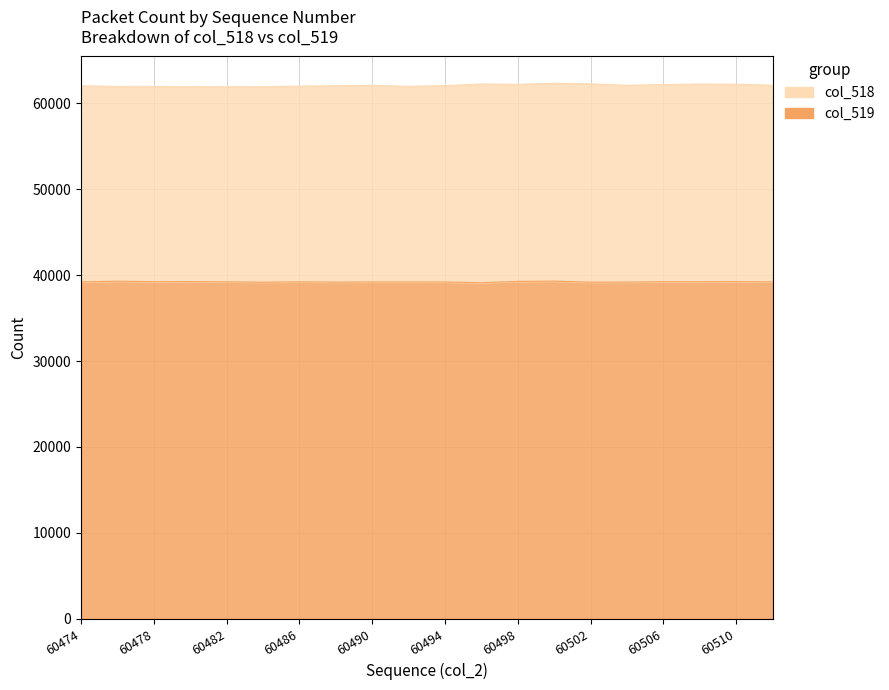

What is the sum of the values at 60496 and 60492?

78346